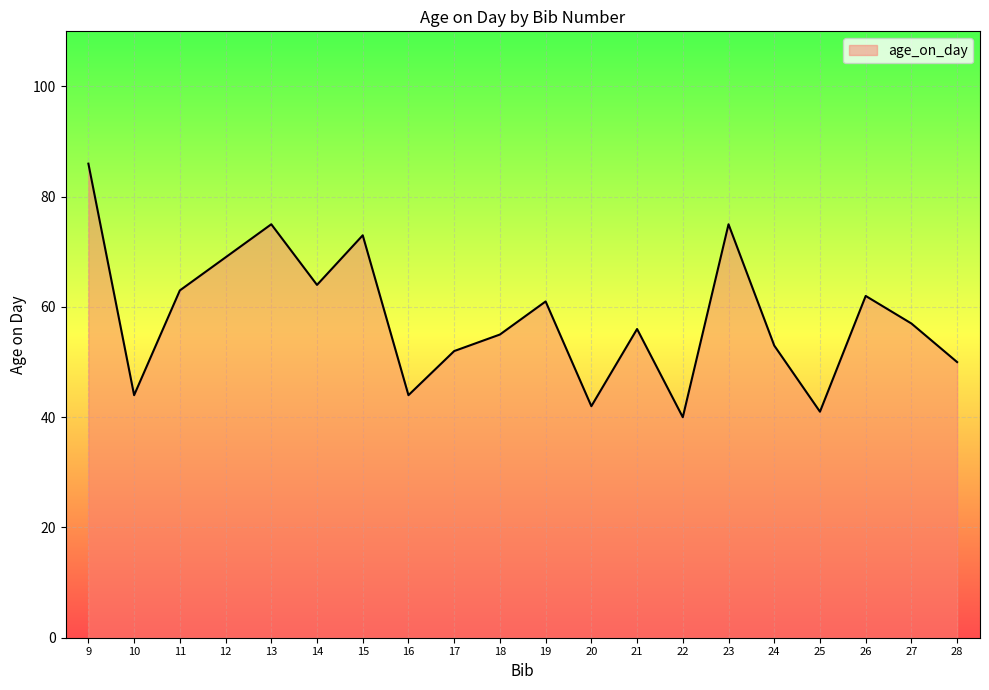

How many lines are shown in the chart?

1